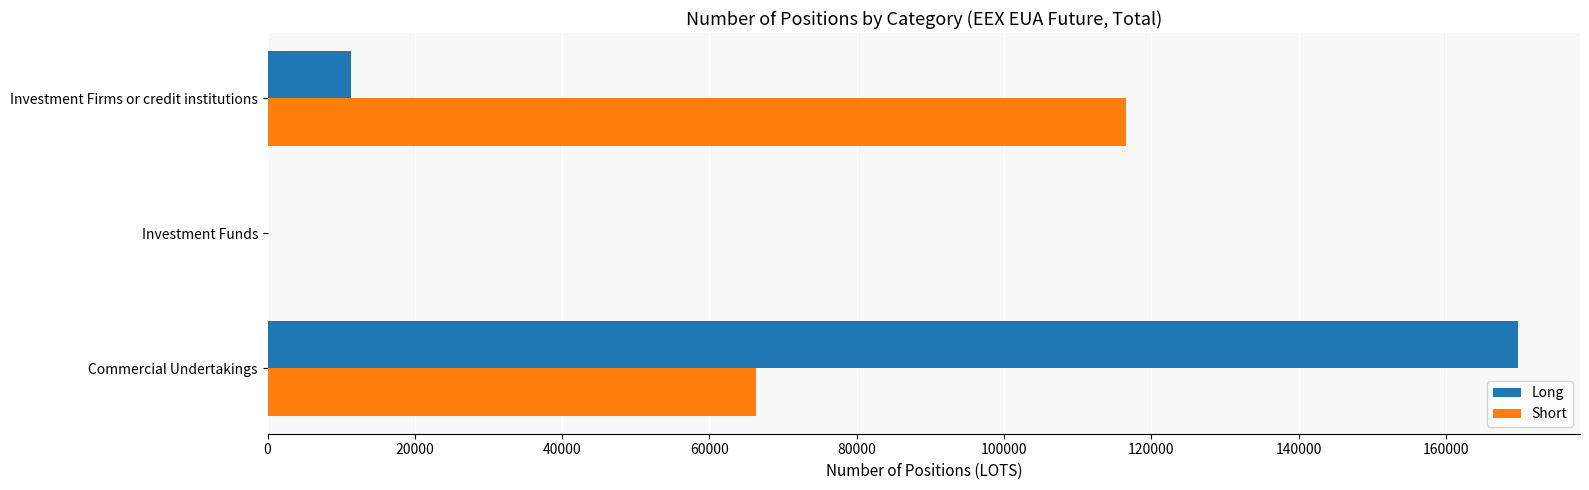

Is it true that Short equals 109844 at Commercial Undertakings?

False